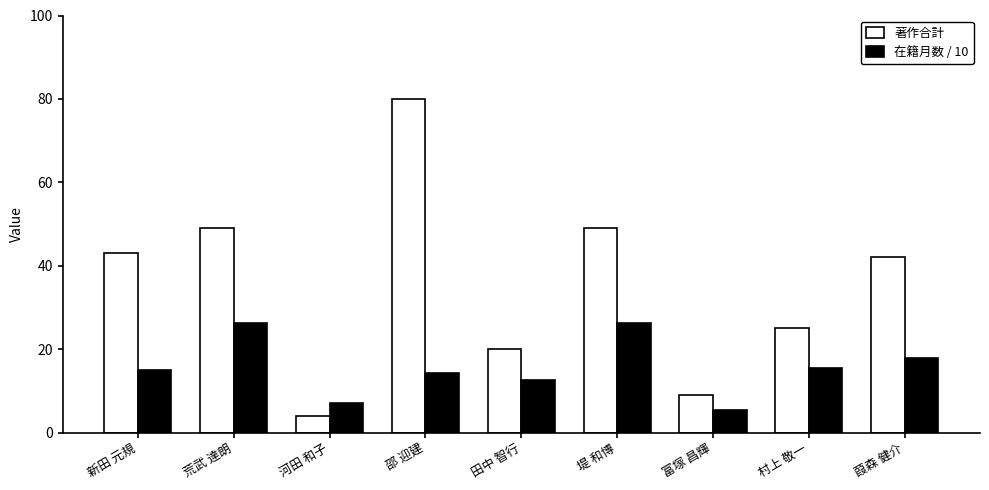

The 在籍月数 / 10 series shows 18.0 at 葭森 健介. True or false?

True